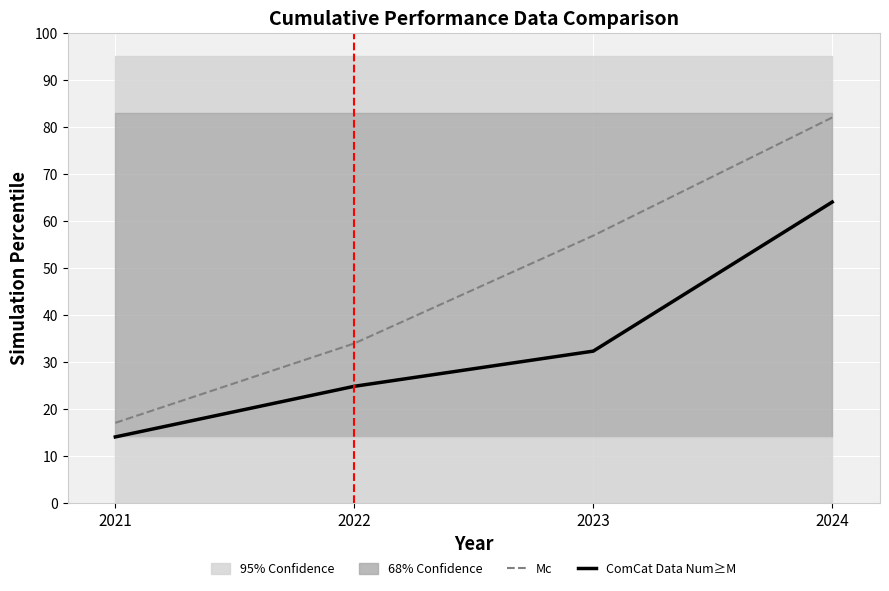

True or false: ComCat Data Num≥M and Mc cross at least once.

False